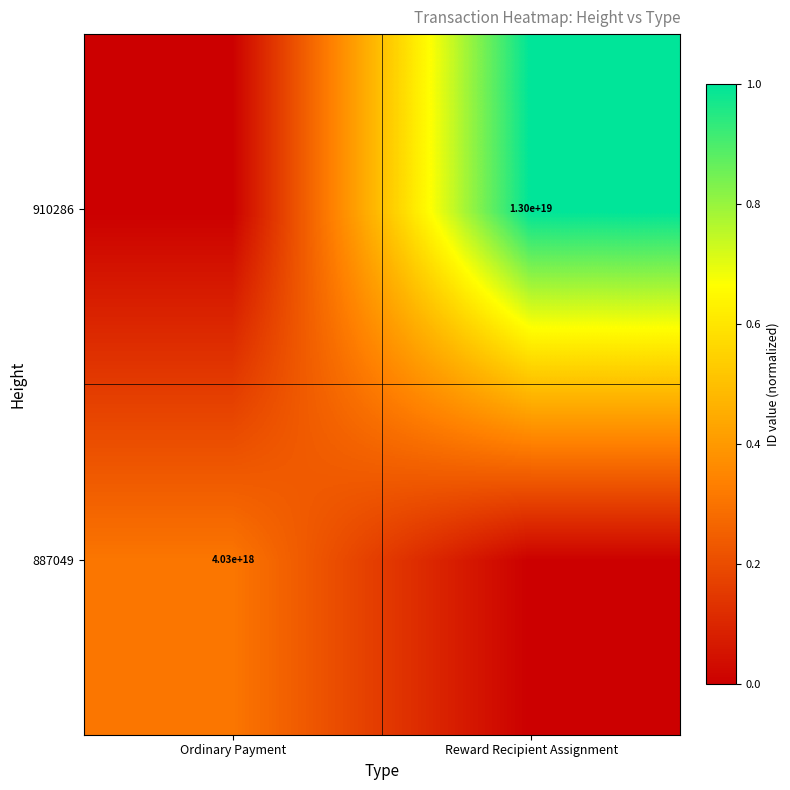

Is it true that 887049 equals 2716784449804624384 at Ordinary Payment?

False